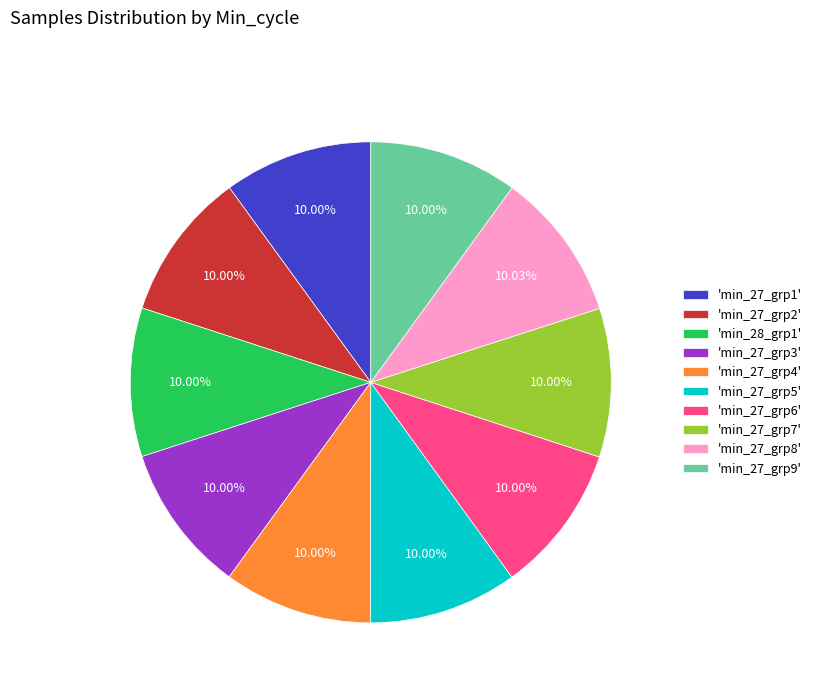

Does any single category account for the majority?

No